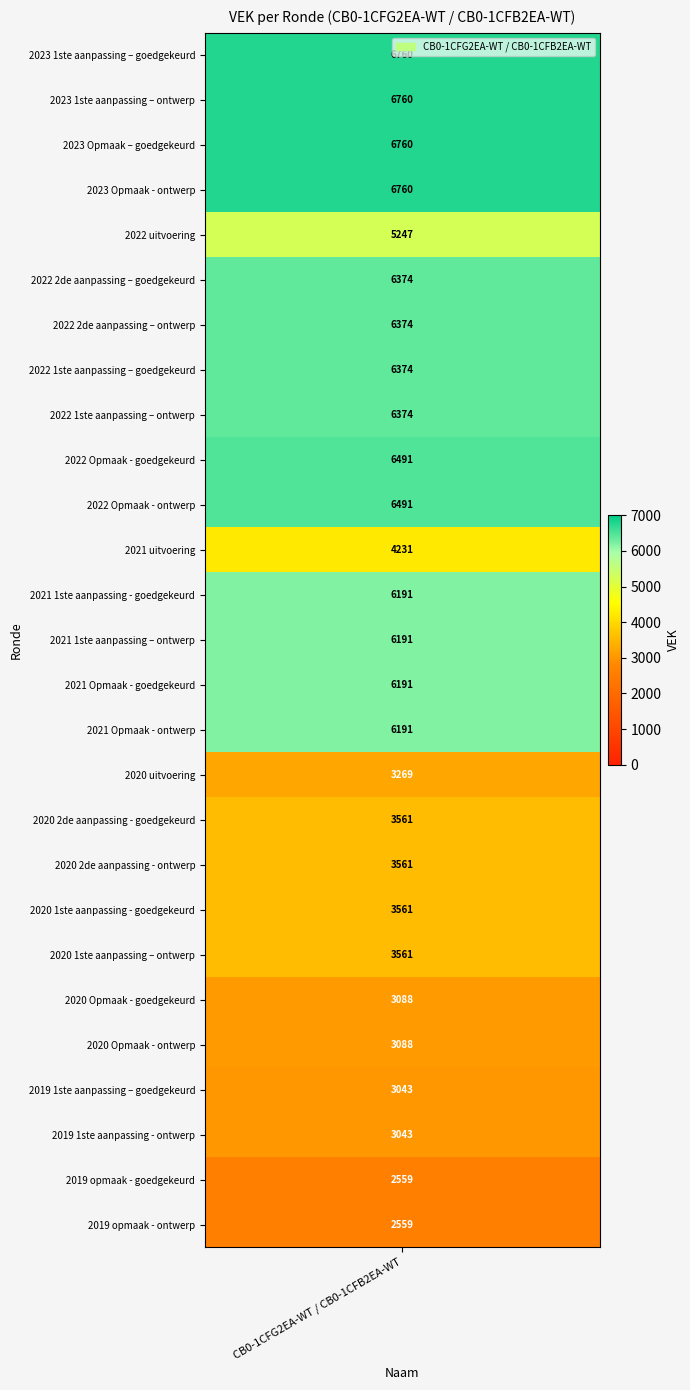

Where is the data nearest to the value 4659?

2021 uitvoering